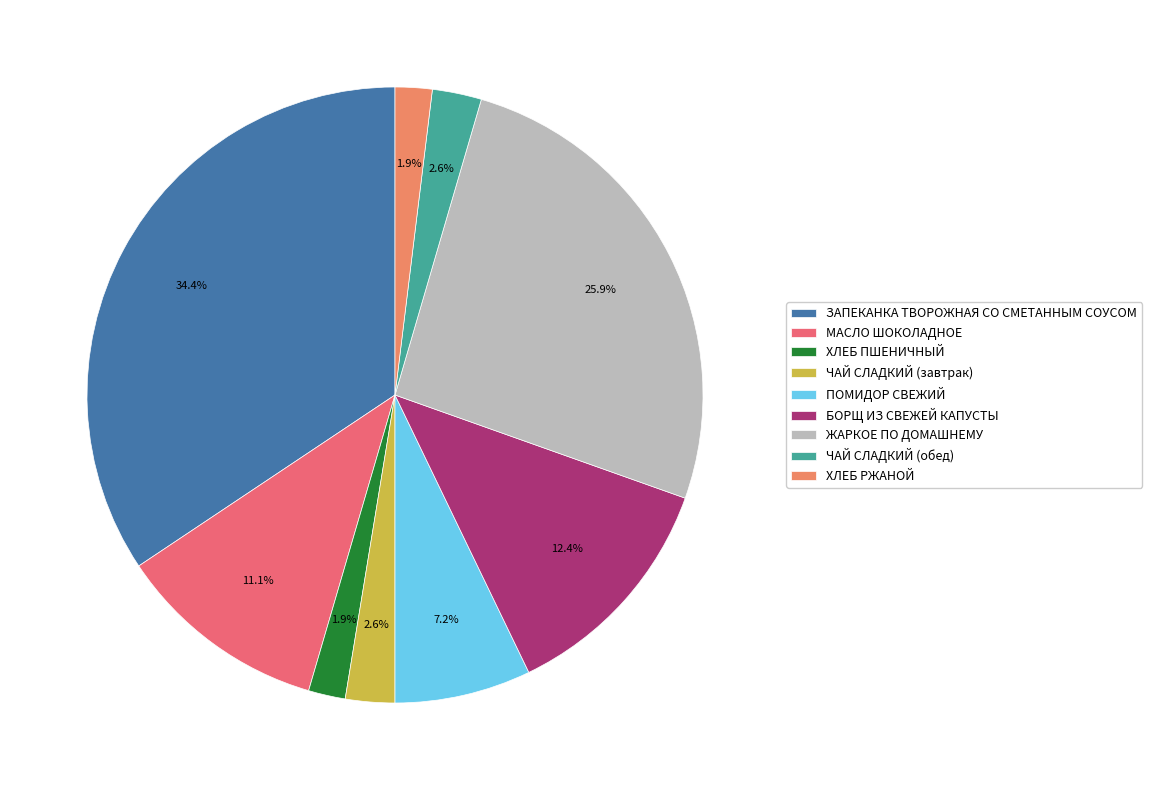

How many slices are in this pie chart?

9